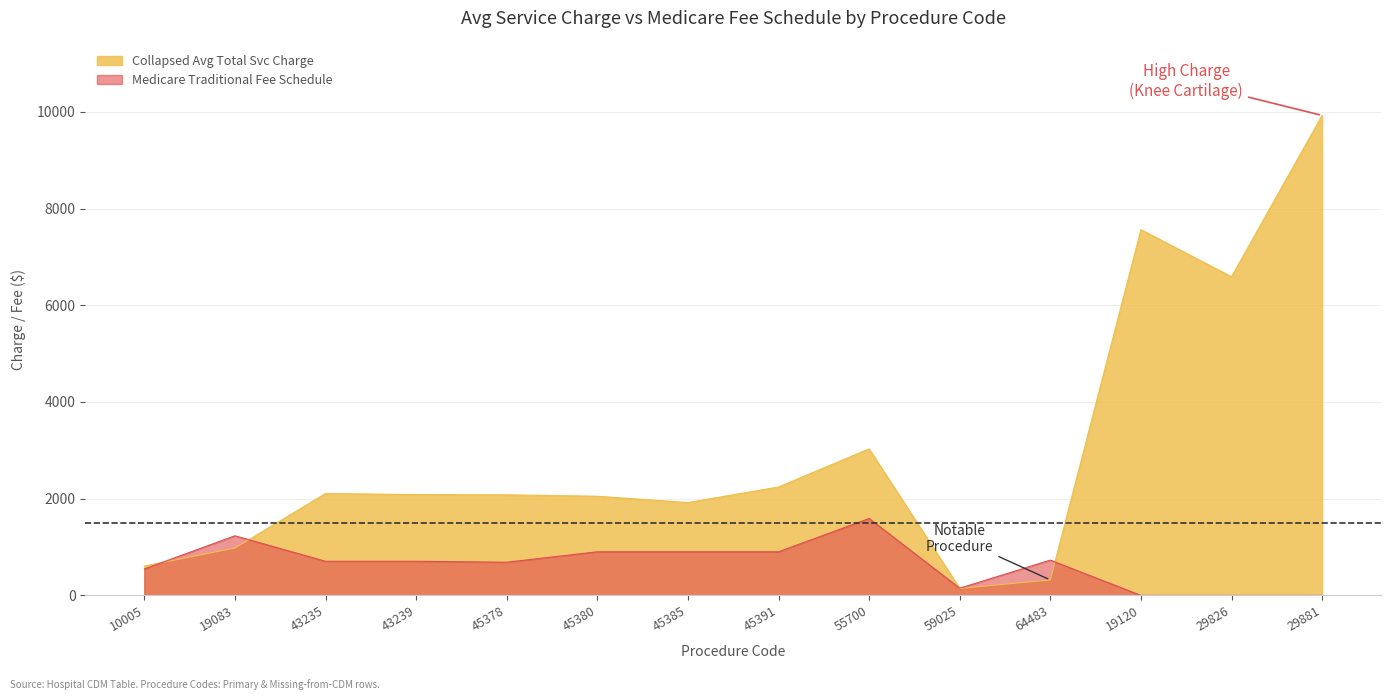

Between 64483 and 19120, which series saw the biggest shift?

Collapsed Avg Total Svc Charge